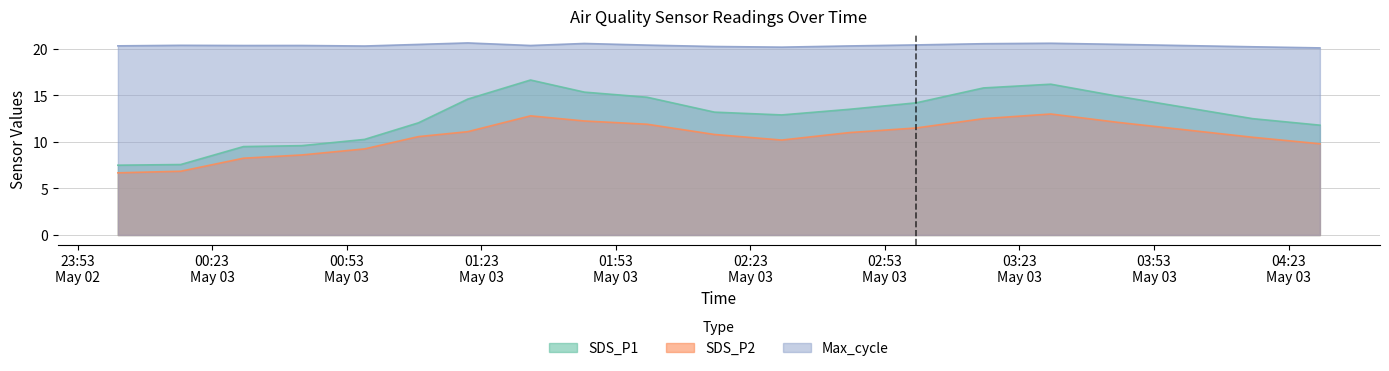

How many interior local valleys does the SDS_P2 series have?

1